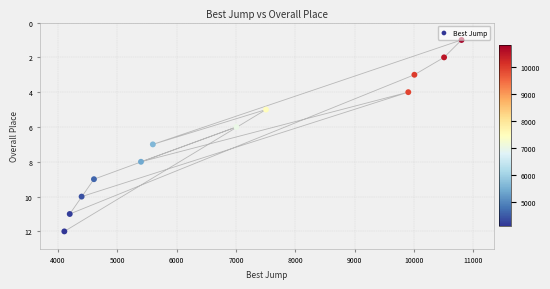

What is the range of Y values (max minus min)?

11